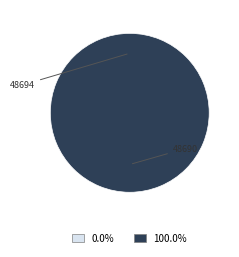

What is the smallest slice in the pie chart?

48694